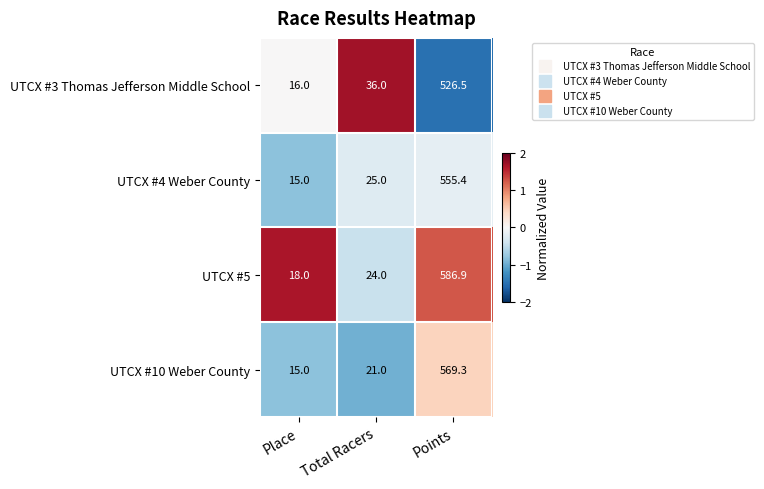

How many series are shown in this chart?

4